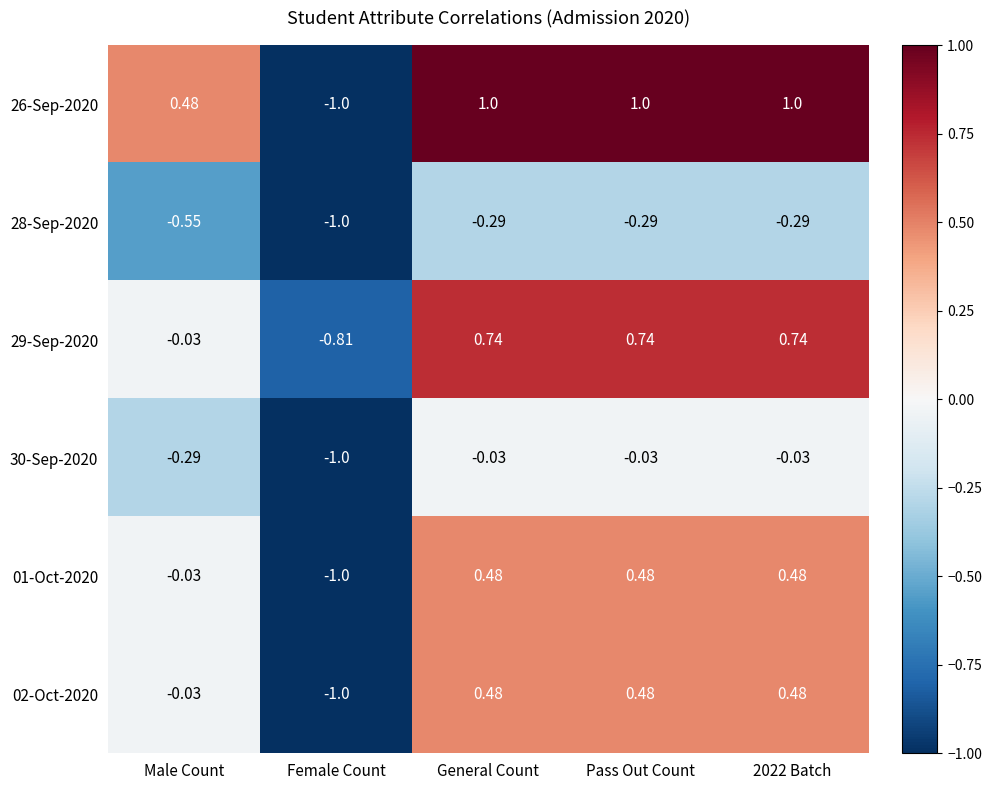

At which label is 26-Sep-2020 closest to 0?

Male Count